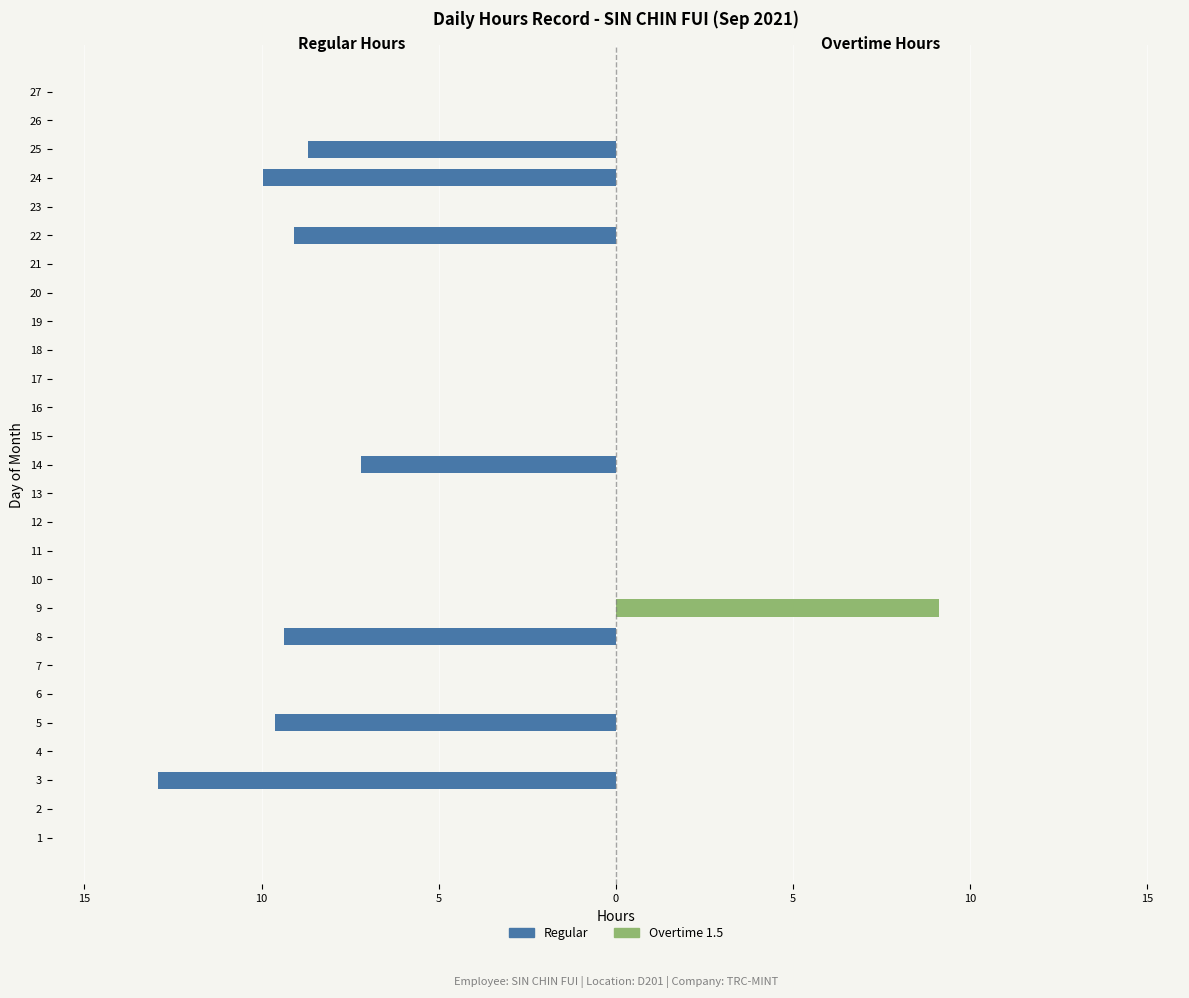

The Overtime 1.5 series shows -4.7 at 21. True or false?

False